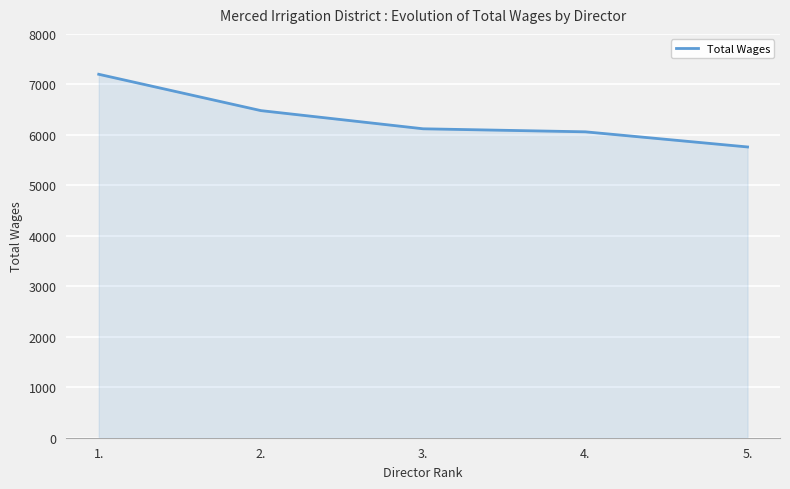

Reading right to left, transcribe all the data shown in this chart.

5.=5760	4.=6060	3.=6120	2.=6480	1.=7200